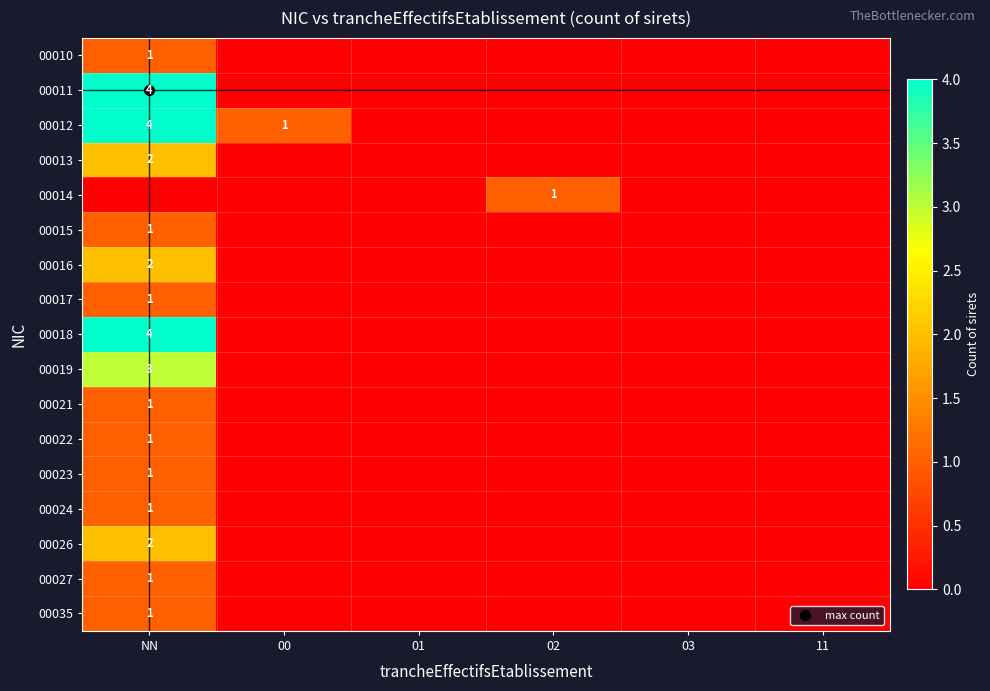

Is it true that 00016 equals 2 at NN?

True